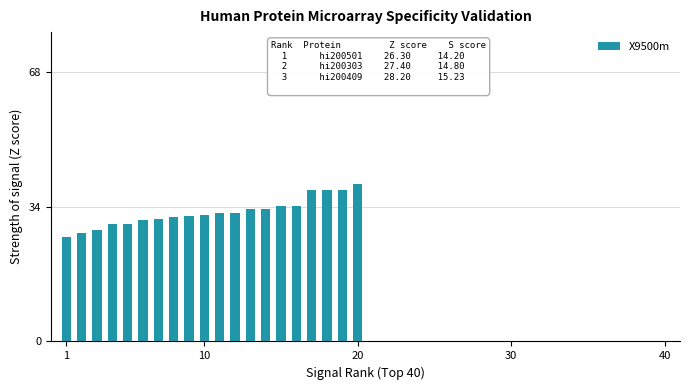

What is the greatest value displayed?

39.6